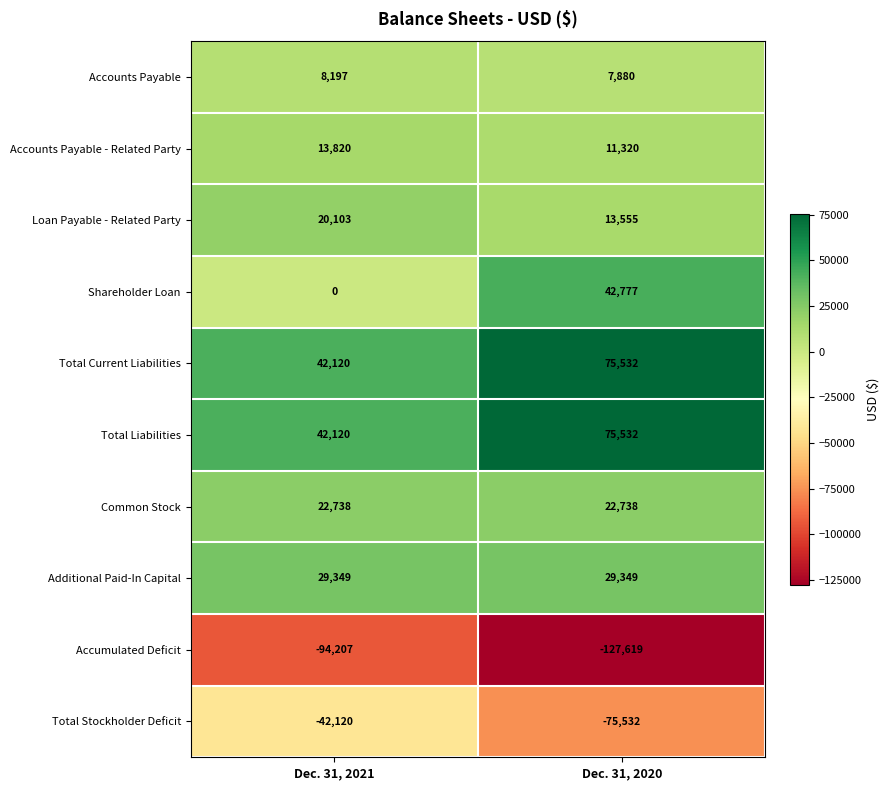

List the labels in order of Total Liabilities value, smallest first.

Dec. 31, 2021, Dec. 31, 2020